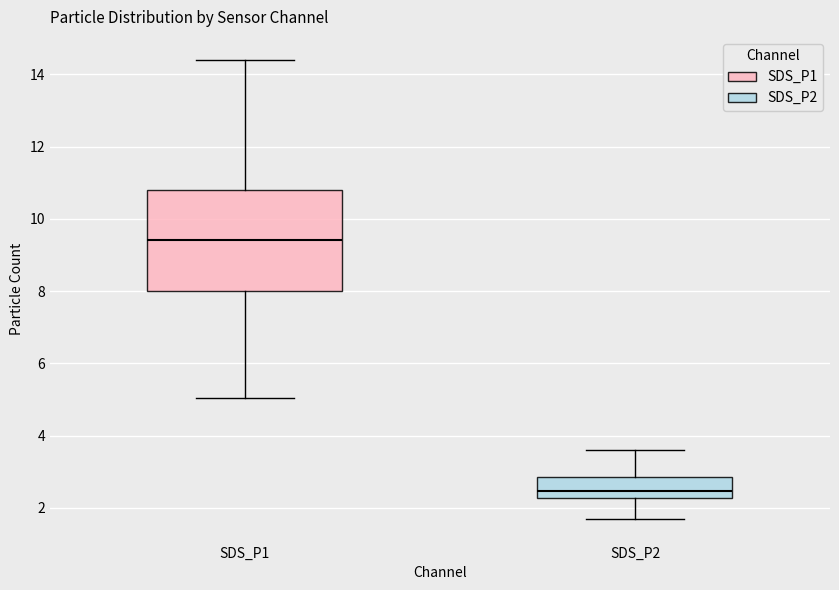

Where does the upper whisker of the box for SDS_P1 end on the y-axis? The values are not printed on the chart, so give them approximately, as read against the axis.

14.4